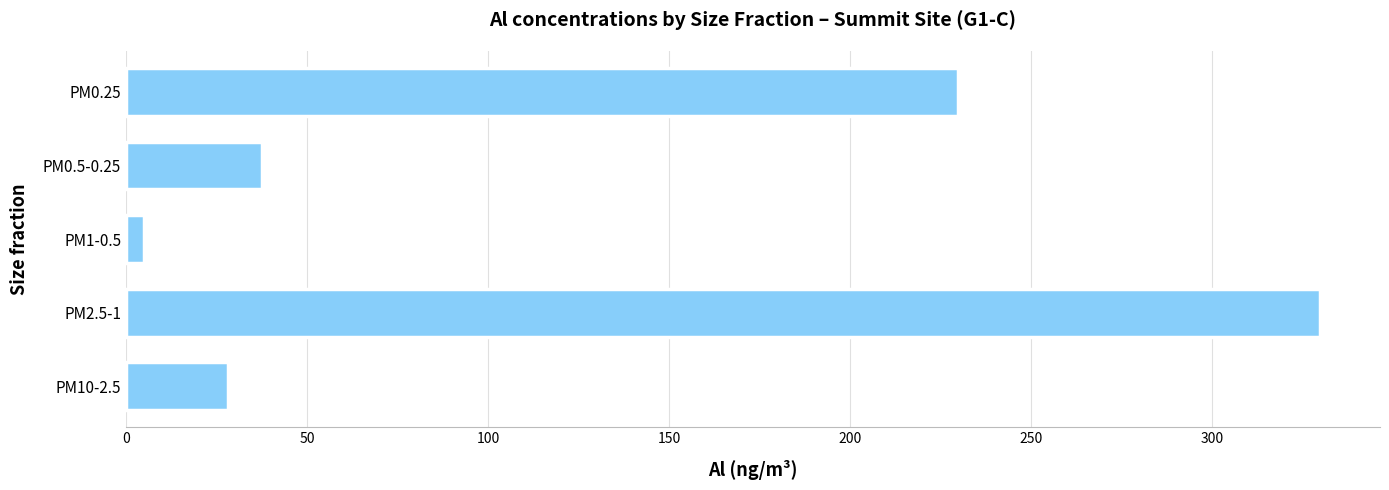

Where is the data nearest to the value 167?

PM0.25